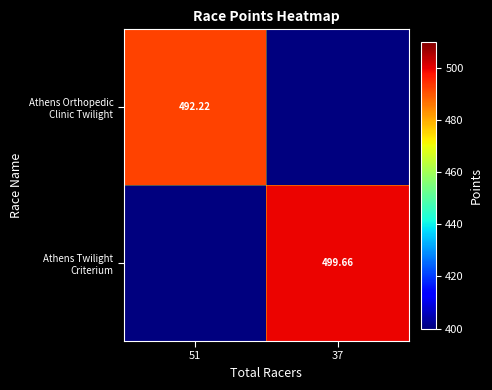

What is the spread (max minus min) of values at 37?

99.7